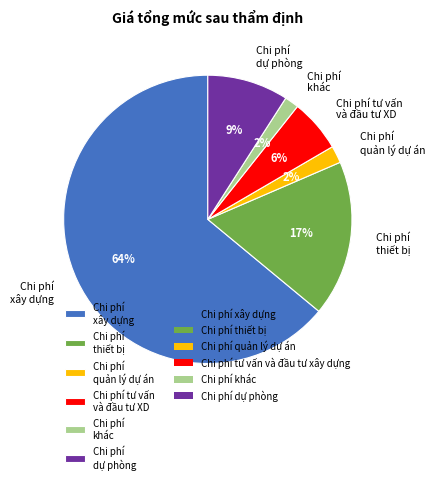

True or false: Chi phí khác accounts for 14% of the total.

False